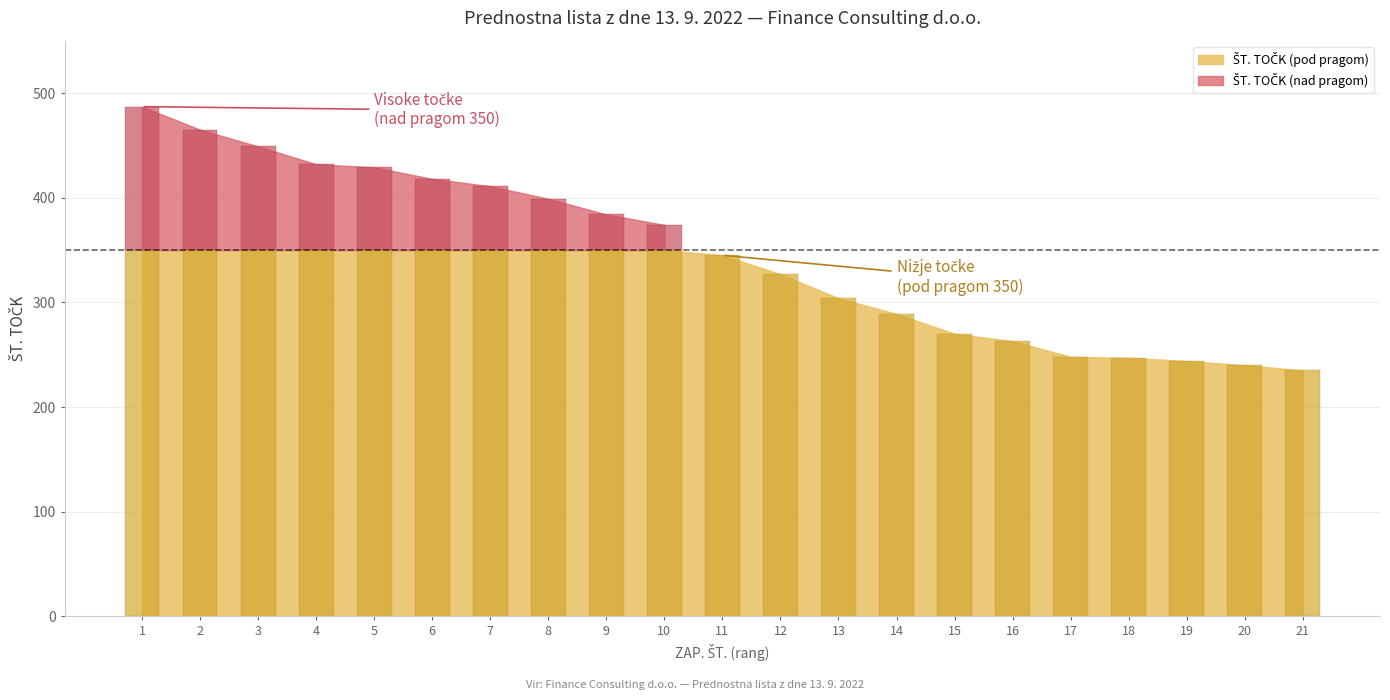

At how many categories does at least one series exceed 182?

21